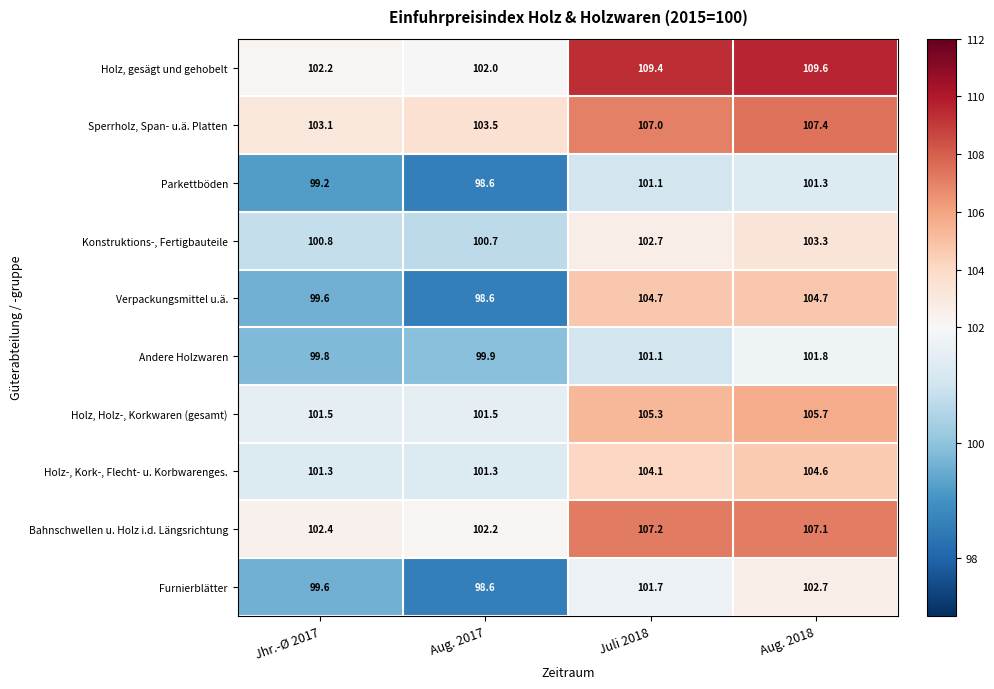

Count the number of data series in this chart.

10